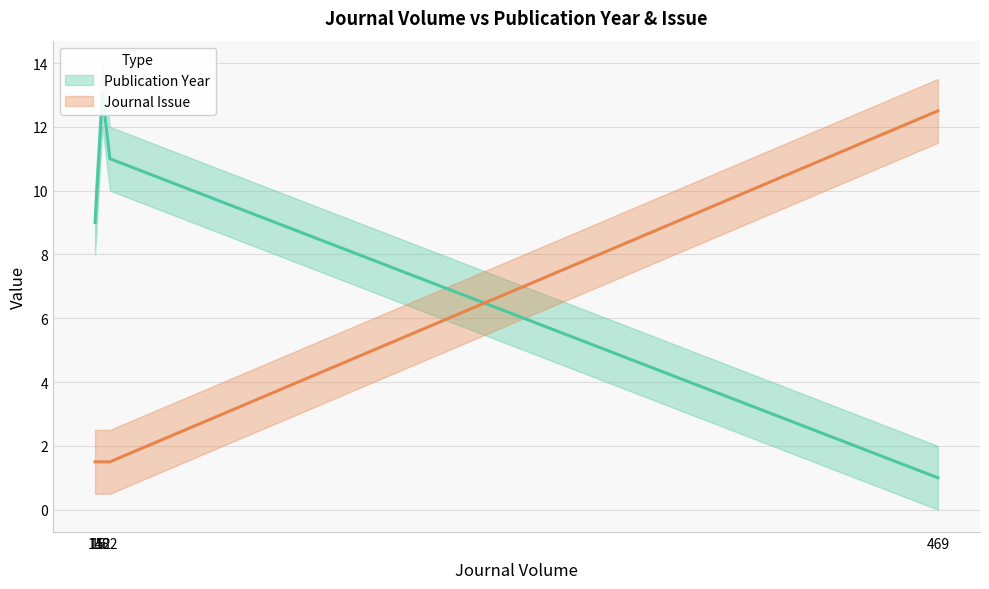

Reading left to right, what are all the values shown in this chart?

Publication Year: 9.0	10.0	11.0	13.0	11.0	1.0
Journal Issue: 1.5	1.5	1.5	1.5	1.5	12.5